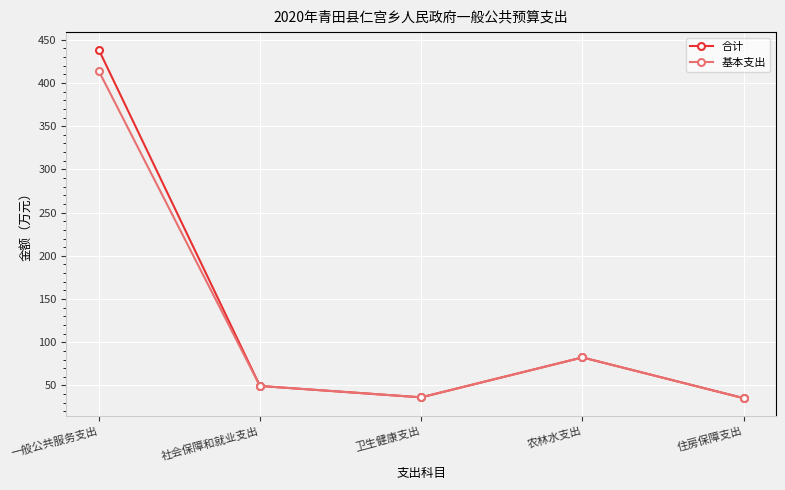

Which series has the largest total across all categories?

合计